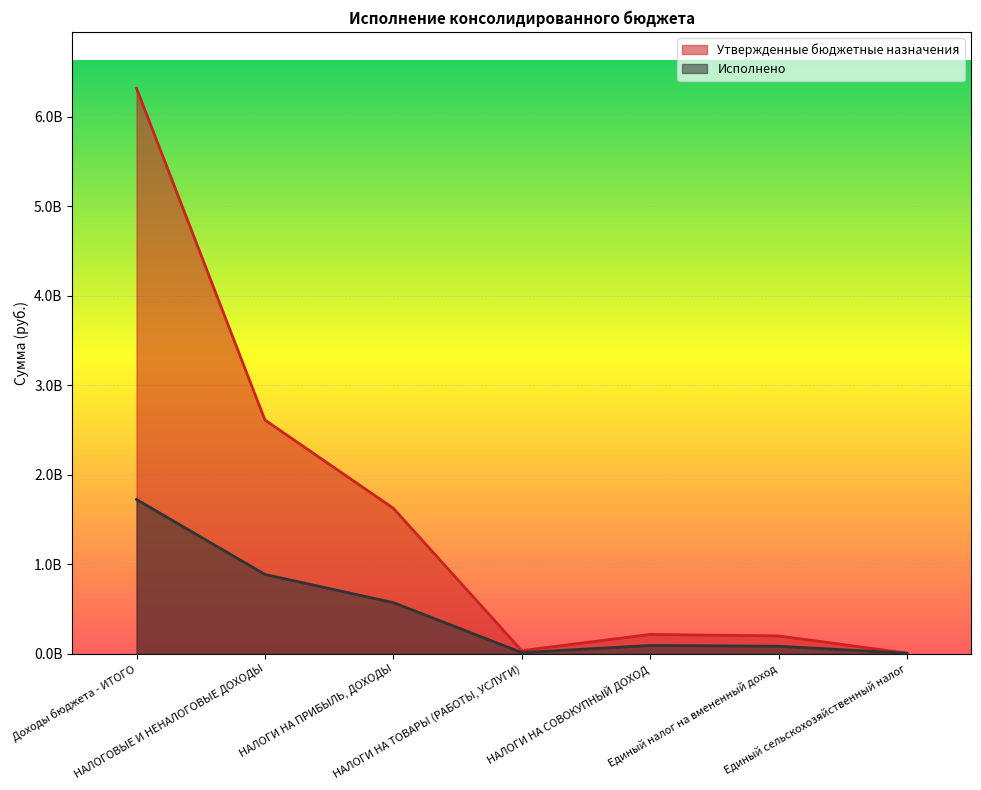

True or false: Утвержденные бюджетные назначения and Исполнено intersect in this chart.

False